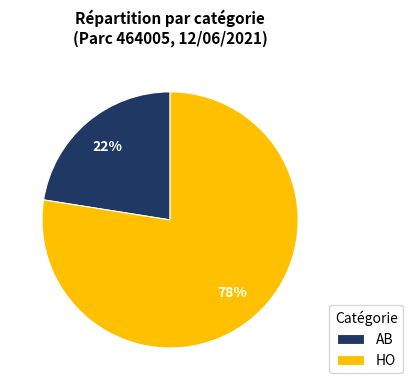

Combined, do AB and HO account for over 50%?

Yes